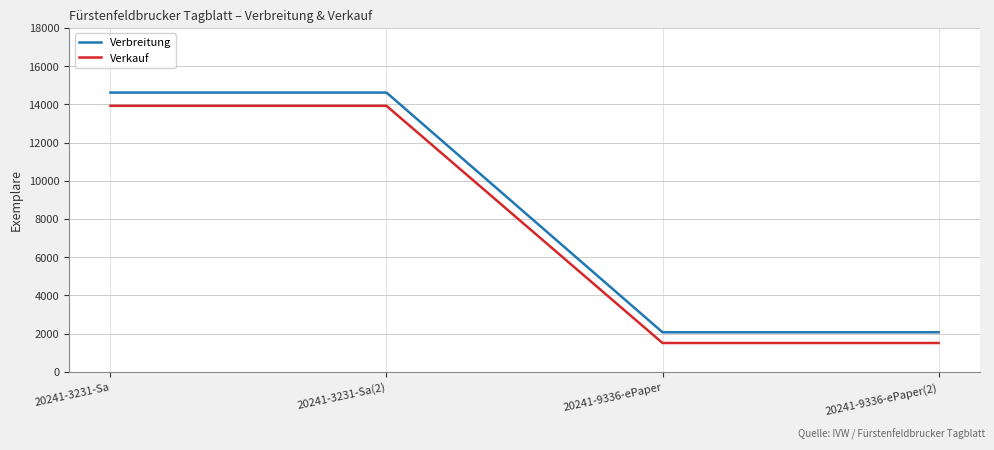

Is the value of Verkauf at 20241-3231-Sa greater than the value of Verbreitung at 20241-9336-ePaper?

Yes